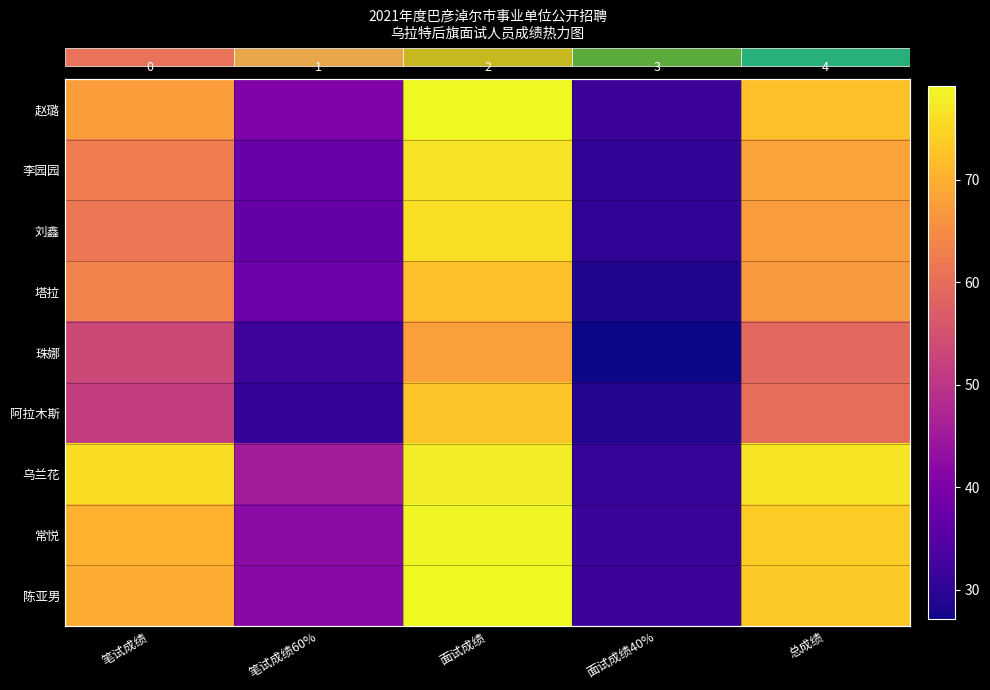

Rank the categories by row_1 value from lowest to highest.

面试成绩40%, 笔试成绩60%, 笔试成绩, 总成绩, 面试成绩